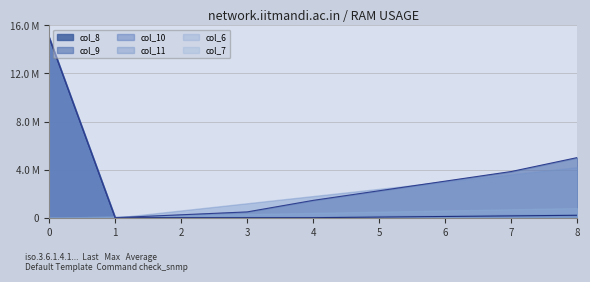

What is the maximum value for col_7?

8.0